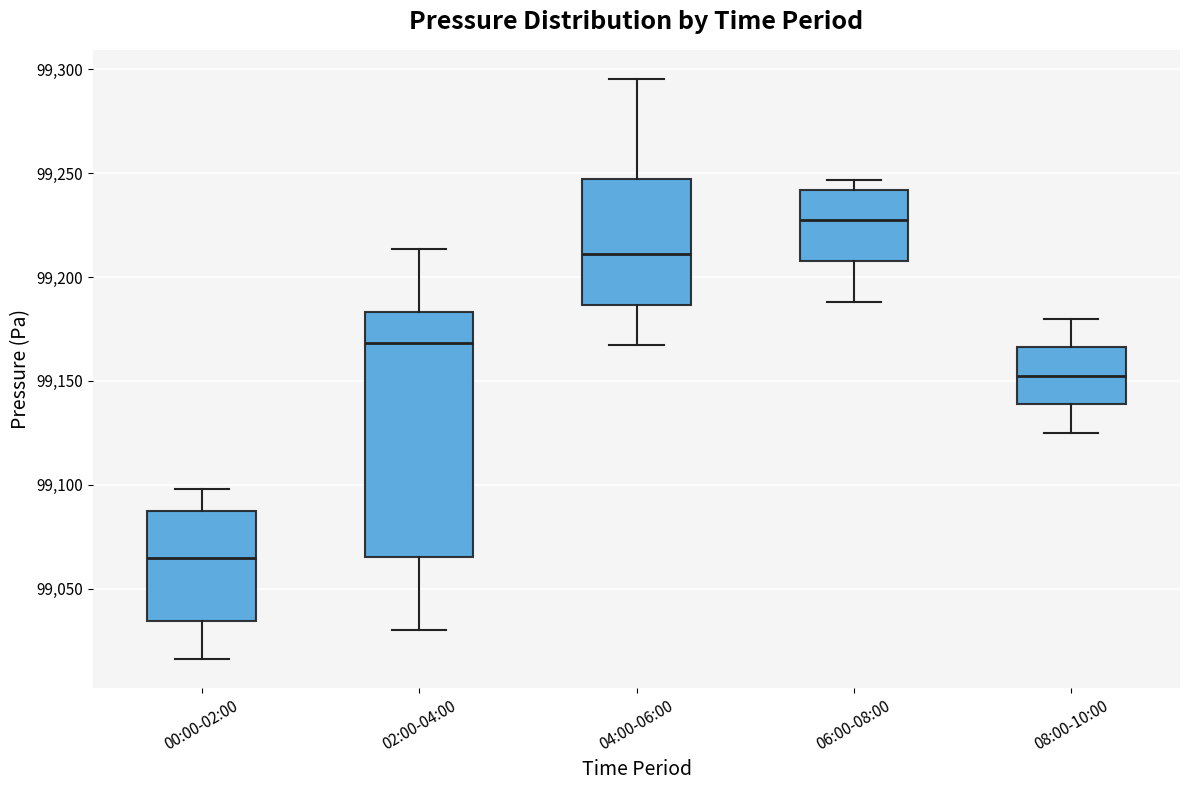

Comparing the boxes themselves (not the whiskers), which one is the tallest?

02:00-04:00